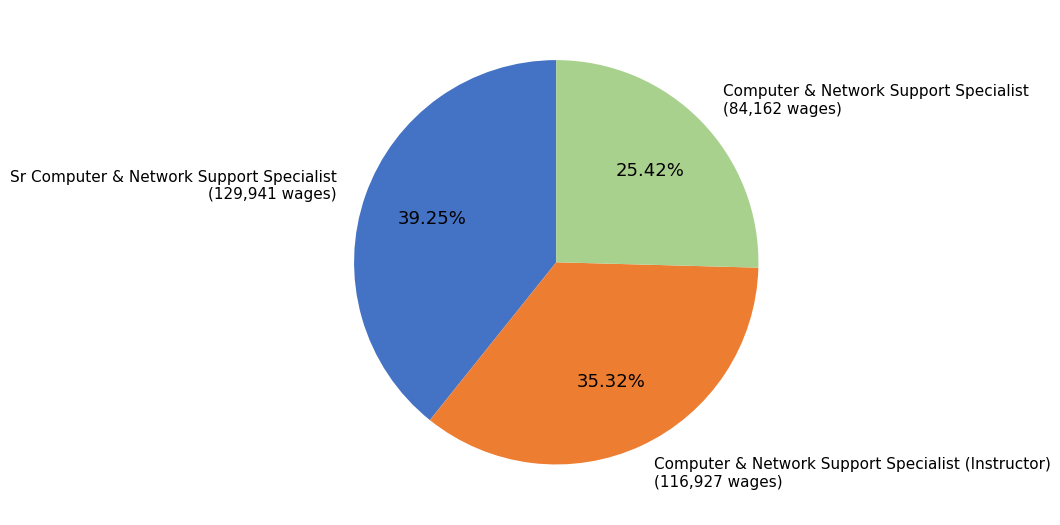

To the nearest percent, what is the average slice percentage?

33%